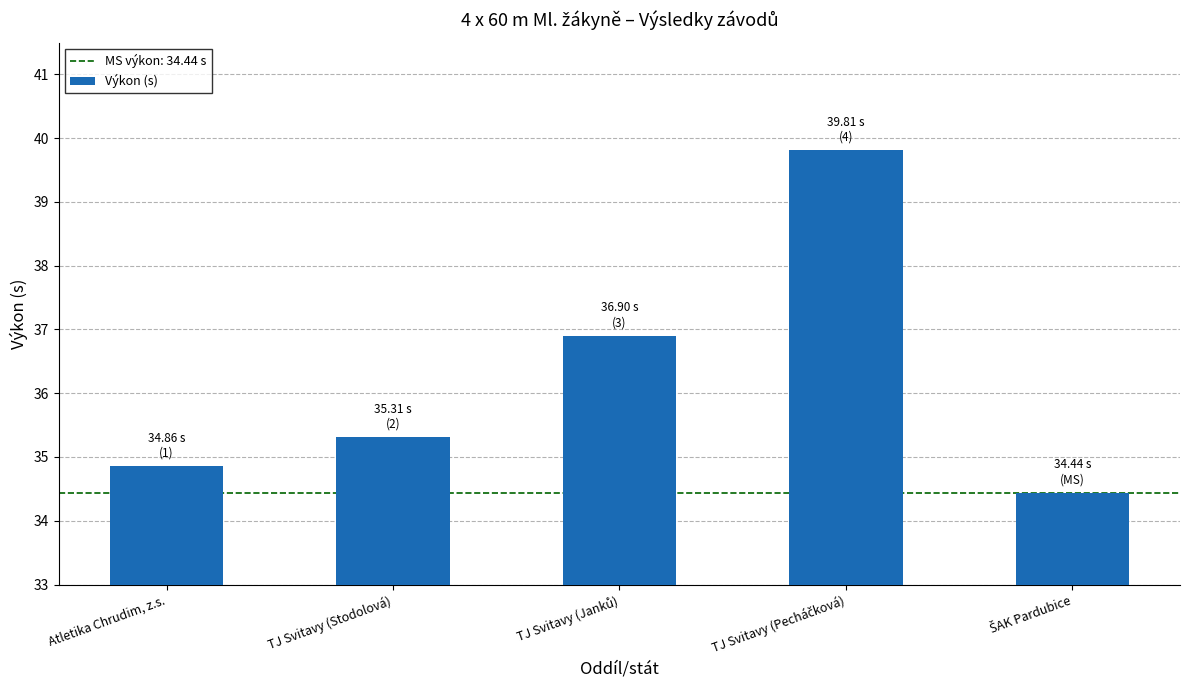

How many distinct data groups are displayed?

1